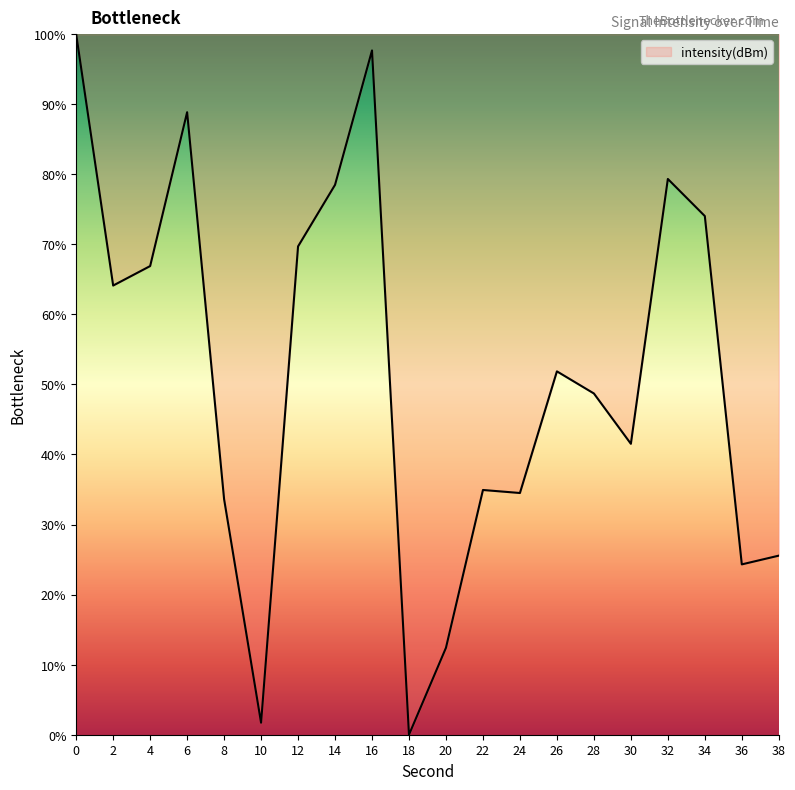

Is this an area chart (filled region under the line)?

No